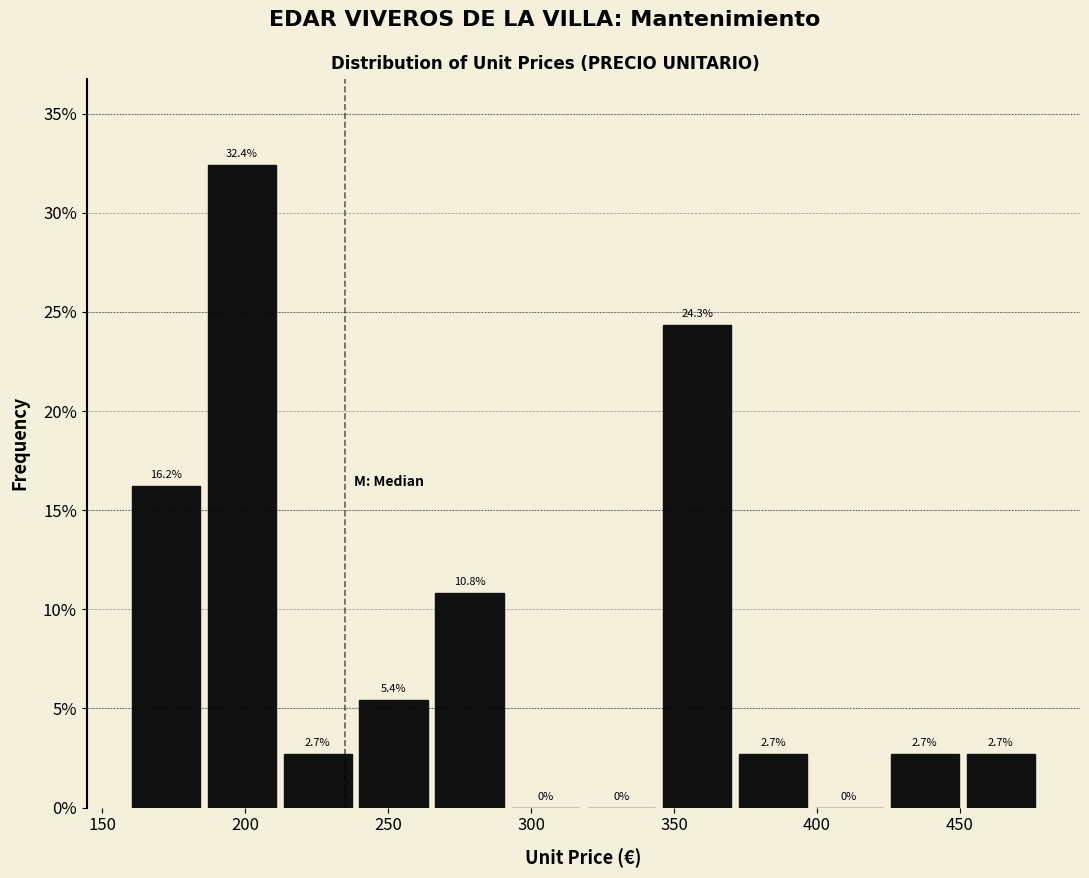

Reading left to right, transcribe this chart: for each bar, give the range it covers on the x-axis and its height. The bar edges are not printed on the chart, so give them approximately, as read against the axis.

160 to 185: 16.2
185 to 210: 32.4
210 to 240: 2.7
240 to 265: 5.4
265 to 290: 10.8
290 to 320: 0.0
320 to 345: 0.0
345 to 370: 24.3
370 to 400: 2.7
400 to 425: 0.0
425 to 450: 2.7
450 to 480: 2.7